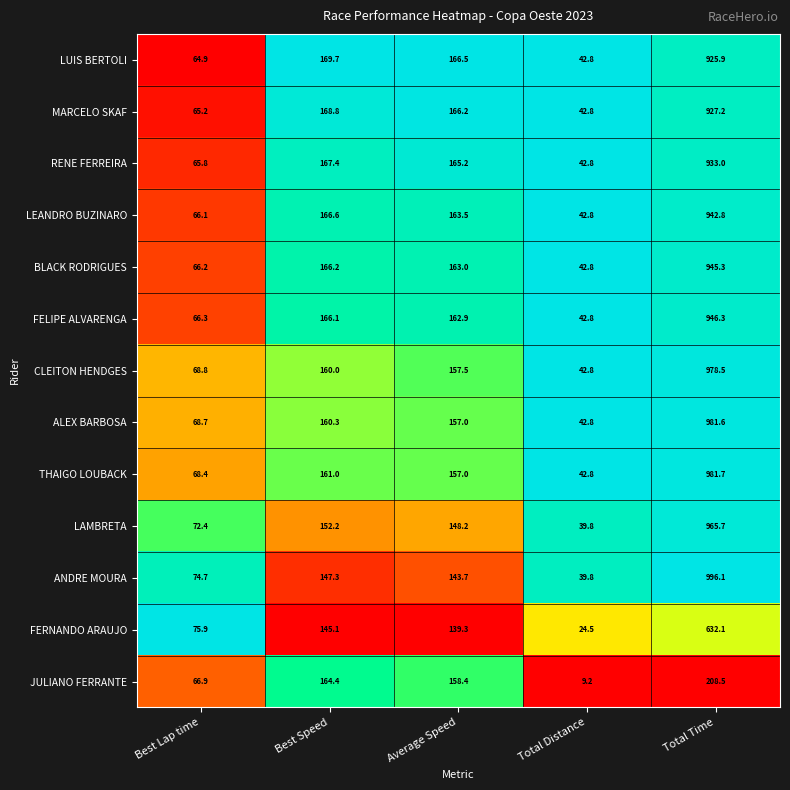

What is the difference between the ANDRE MOURA values at Average Speed and Best Lap time?

69.0